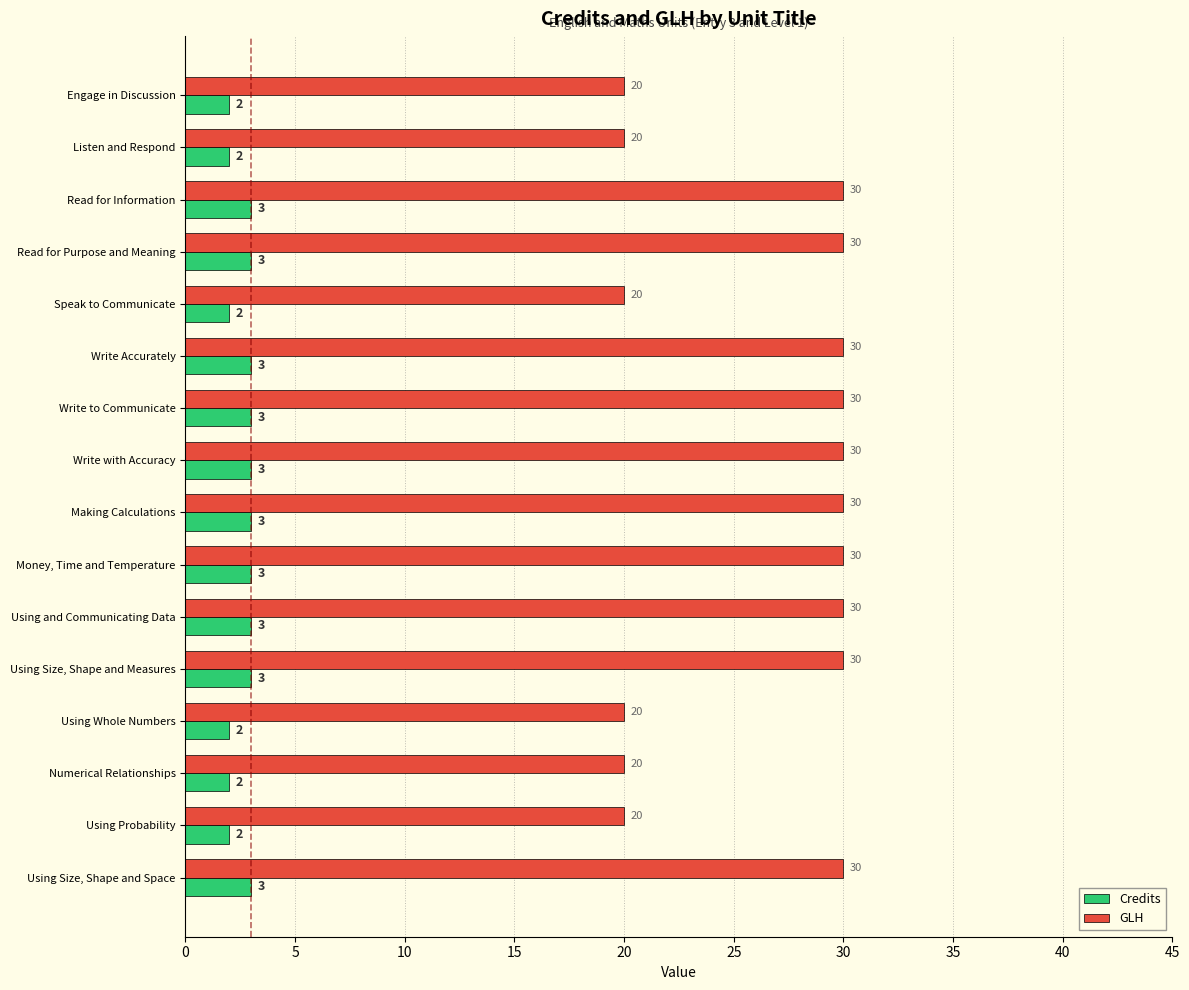

The value of Credits at Using Size, Shape and Space is 1. True or false?

False